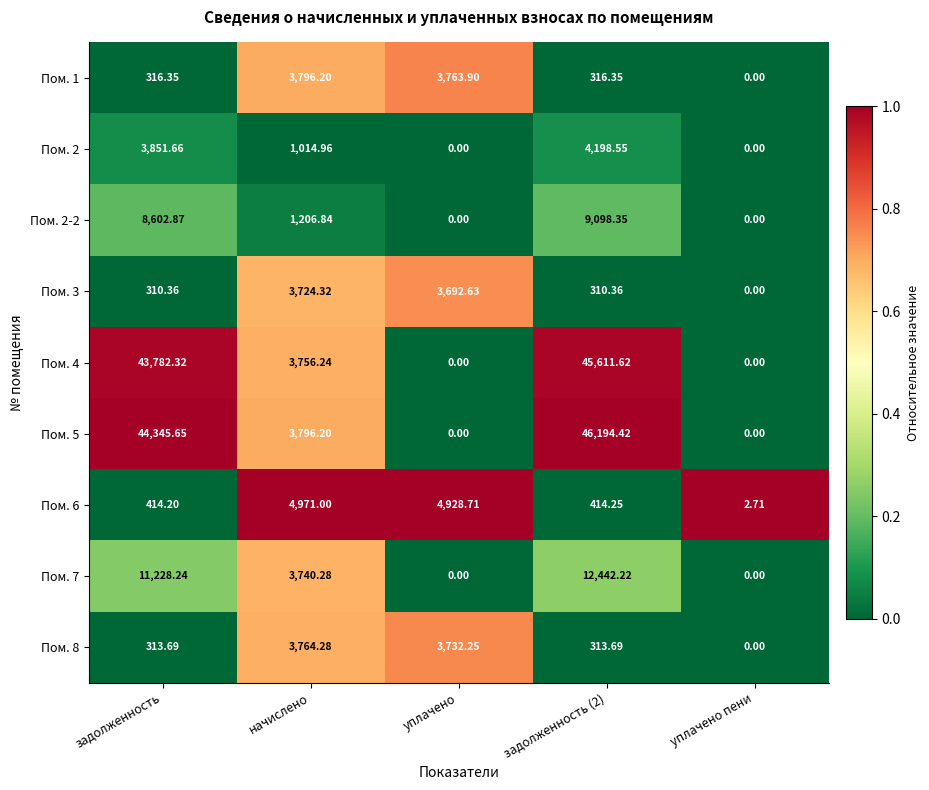

At how many categories does at least one series exceed 0?

5